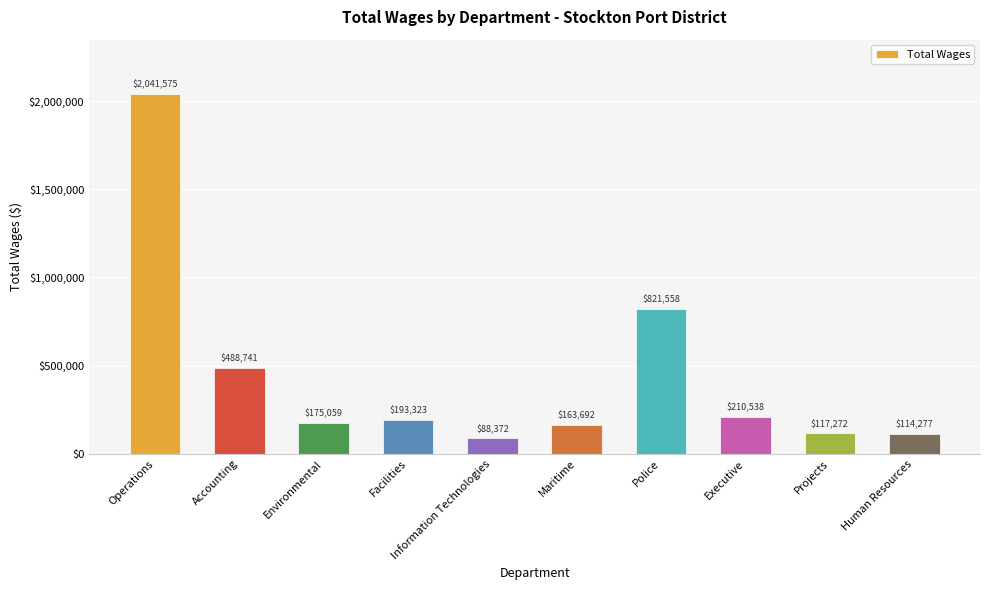

What is the ratio of the value at Operations to the value at Environmental?

11.7